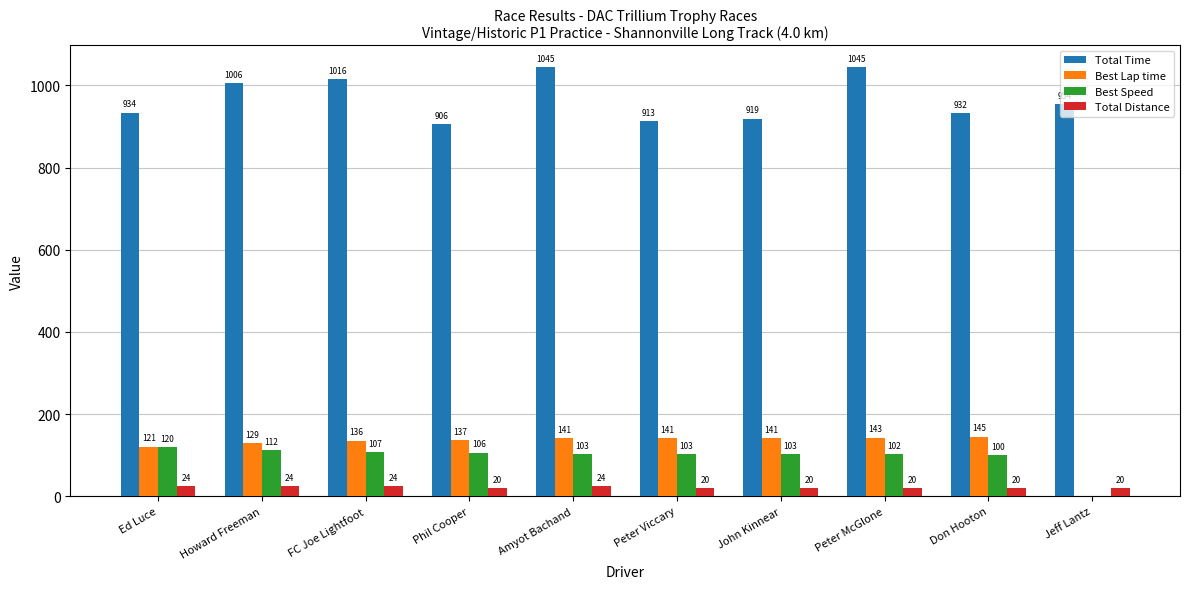

Read the Best Speed value at Don Hooton.

99.9